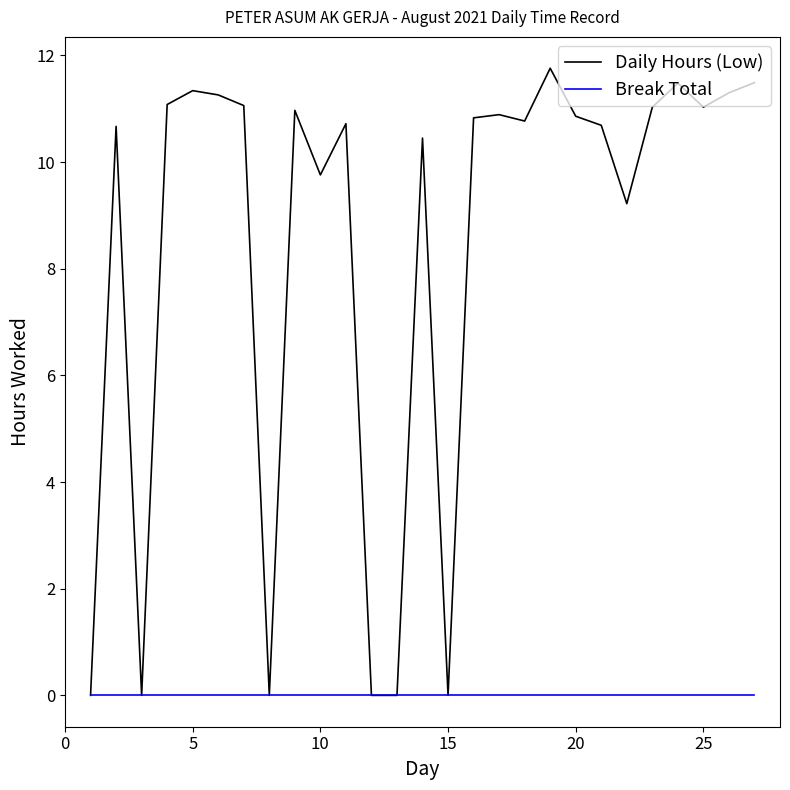

Which series has the widest spread of values?

Daily Hours (Low)